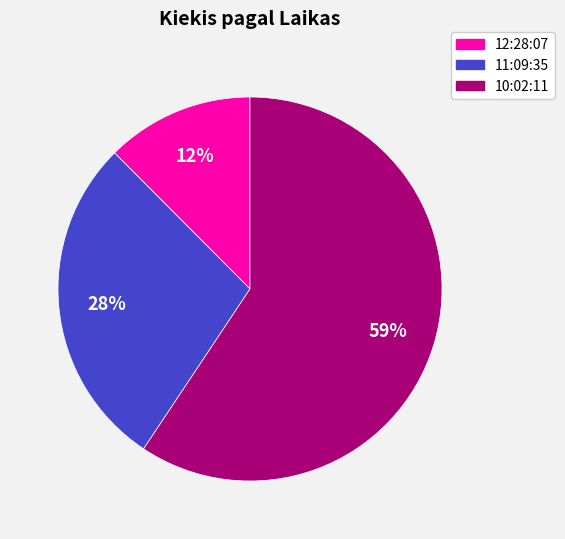

Is it true that 11:09:35 is 18% of the pie?

False